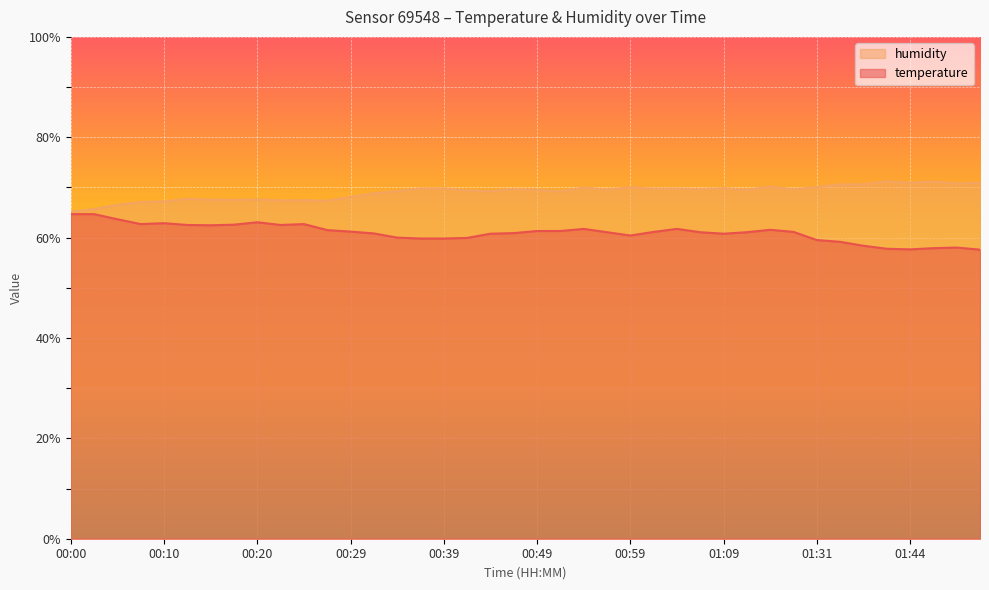

How many interior local valleys does the temperature series have?

6